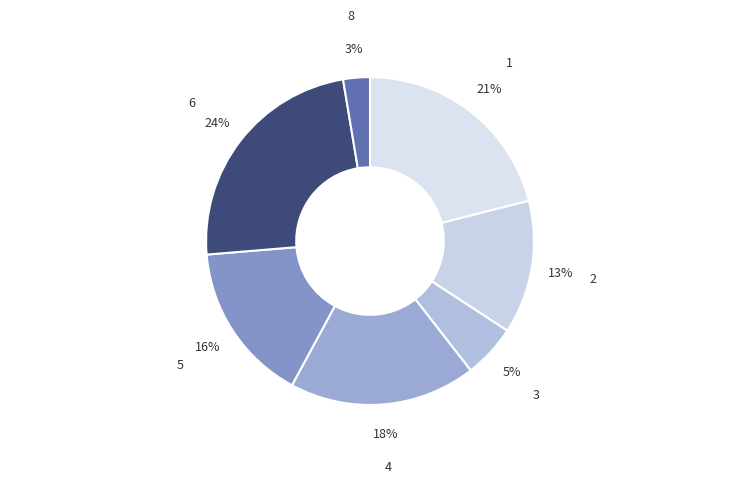

Between 5 and 2, which is larger?

5